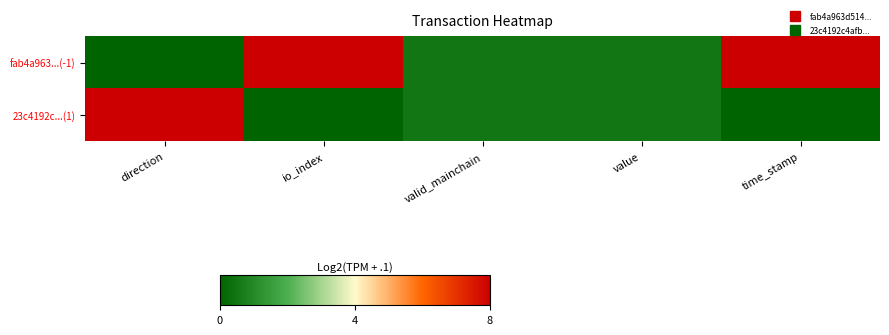

At how many categories does at least one series exceed 4?

3